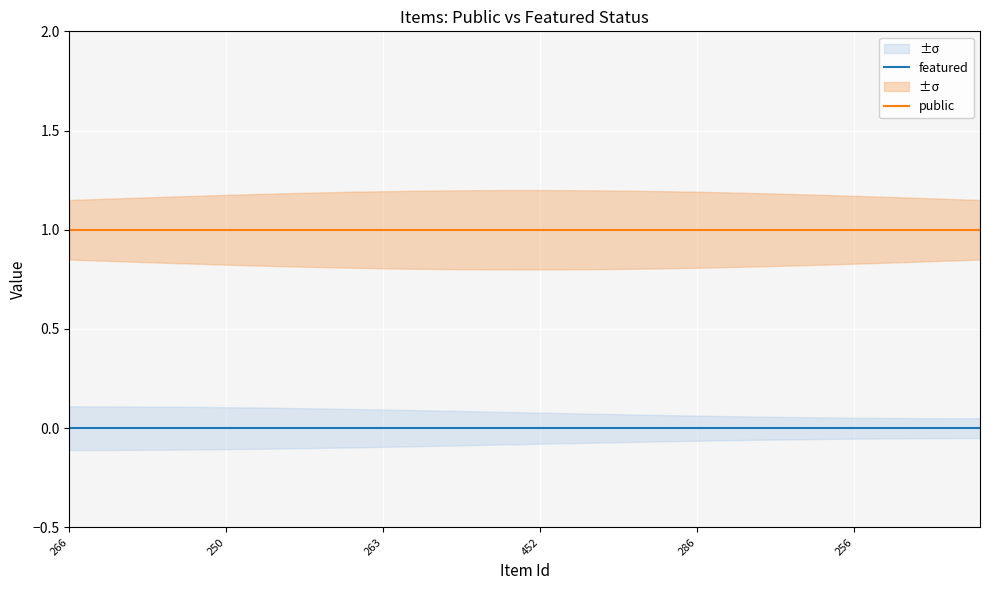

Reading left to right, extract all data points from this chart.

featured: 0	0	0	0	0	0	0	0	0	0	0	0	0	0	0	0	0	0	0	0	0	0	0	0	0	0	0	0	0	0
public: 1	1	1	1	1	1	1	1	1	1	1	1	1	1	1	1	1	1	1	1	1	1	1	1	1	1	1	1	1	1